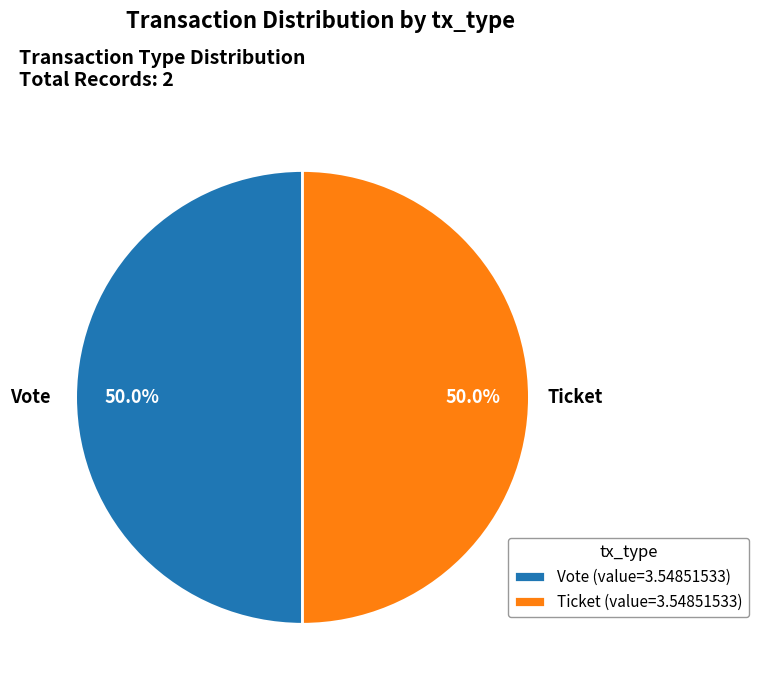

Is the sum of Ticket (value=3.54851533) and Vote (value=3.54851533) greater than half?

Yes